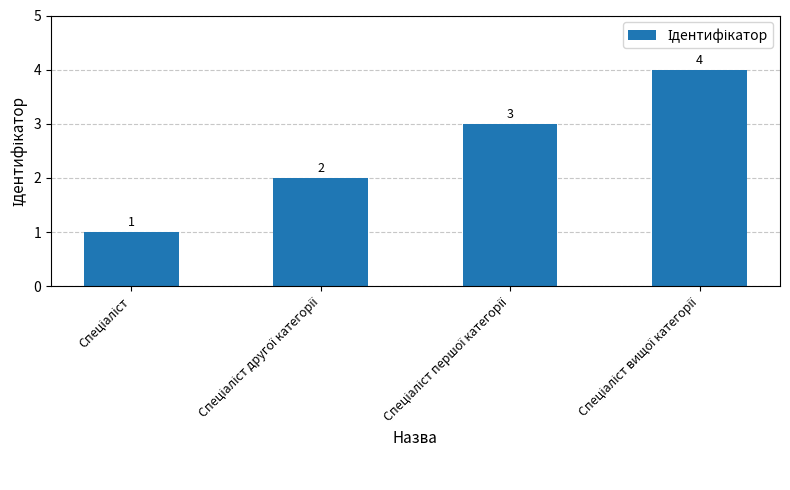

What is the difference between the maximum and minimum values?

3